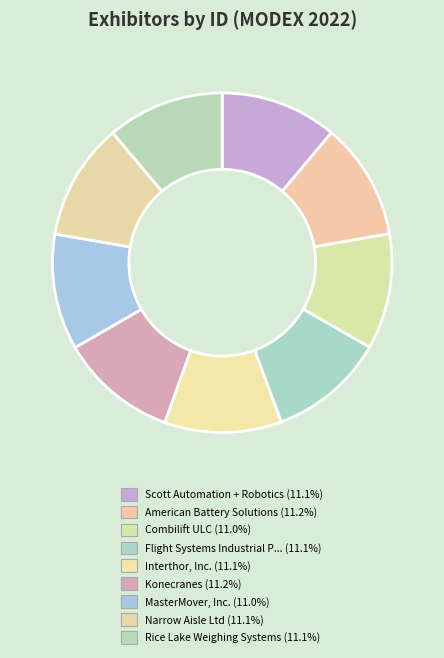

Rank the categories by value from highest to lowest.

Konecranes, American Battery Solutions, Rice Lake Weighing Systems, Narrow Aisle Ltd, Interthor, Inc., Scott Automation + Robotics, Flight Systems Industrial Products, MasterMover, Inc., Combilift ULC